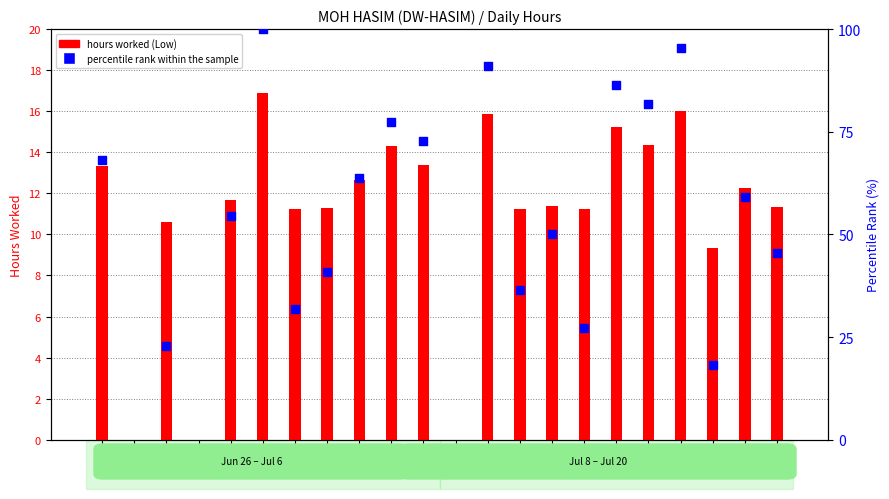

Approximately how many times larger is the value at 17 compared to 10?

1.4